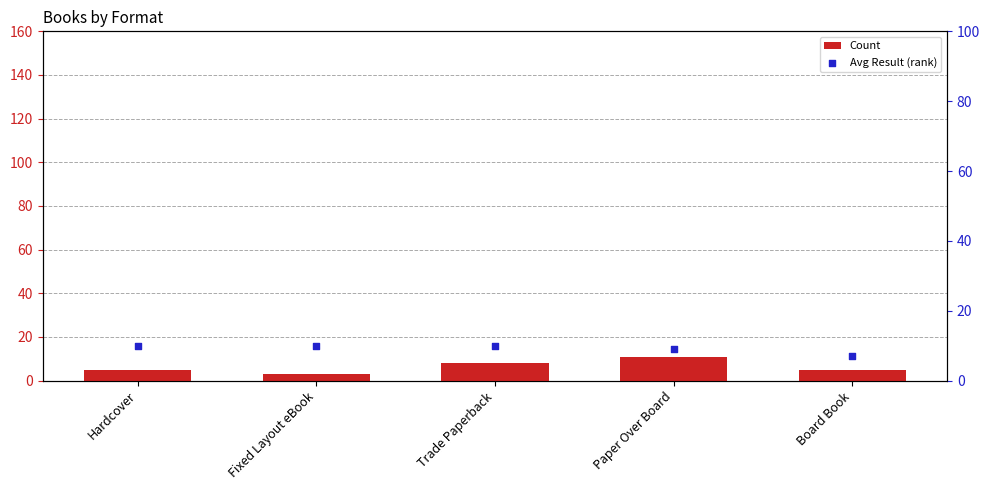

Which series has the largest total across all categories?

Avg Result (rank)